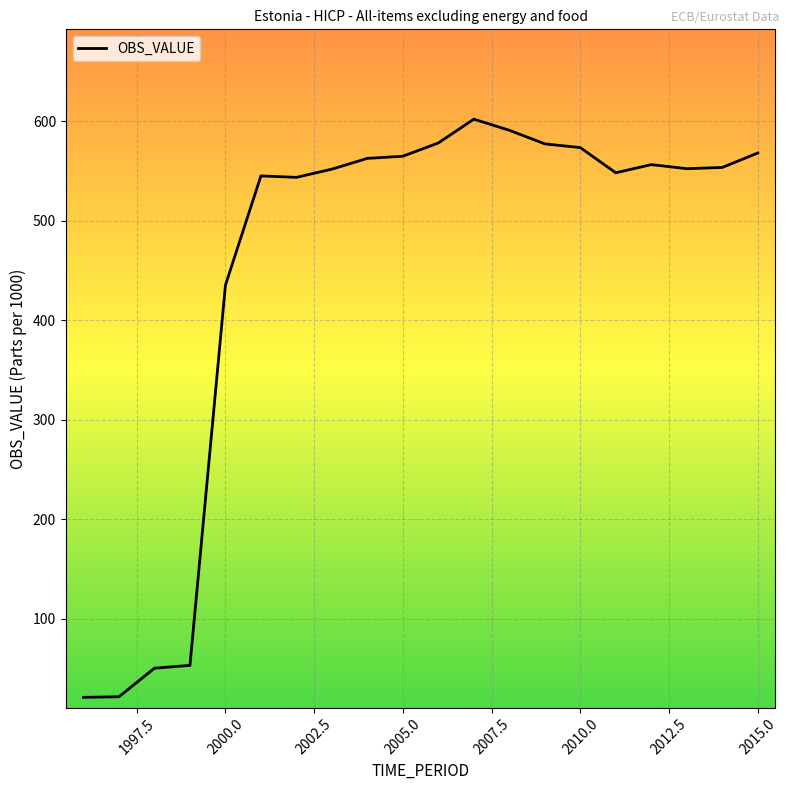

What is the difference between the maximum and minimum values?

581.2